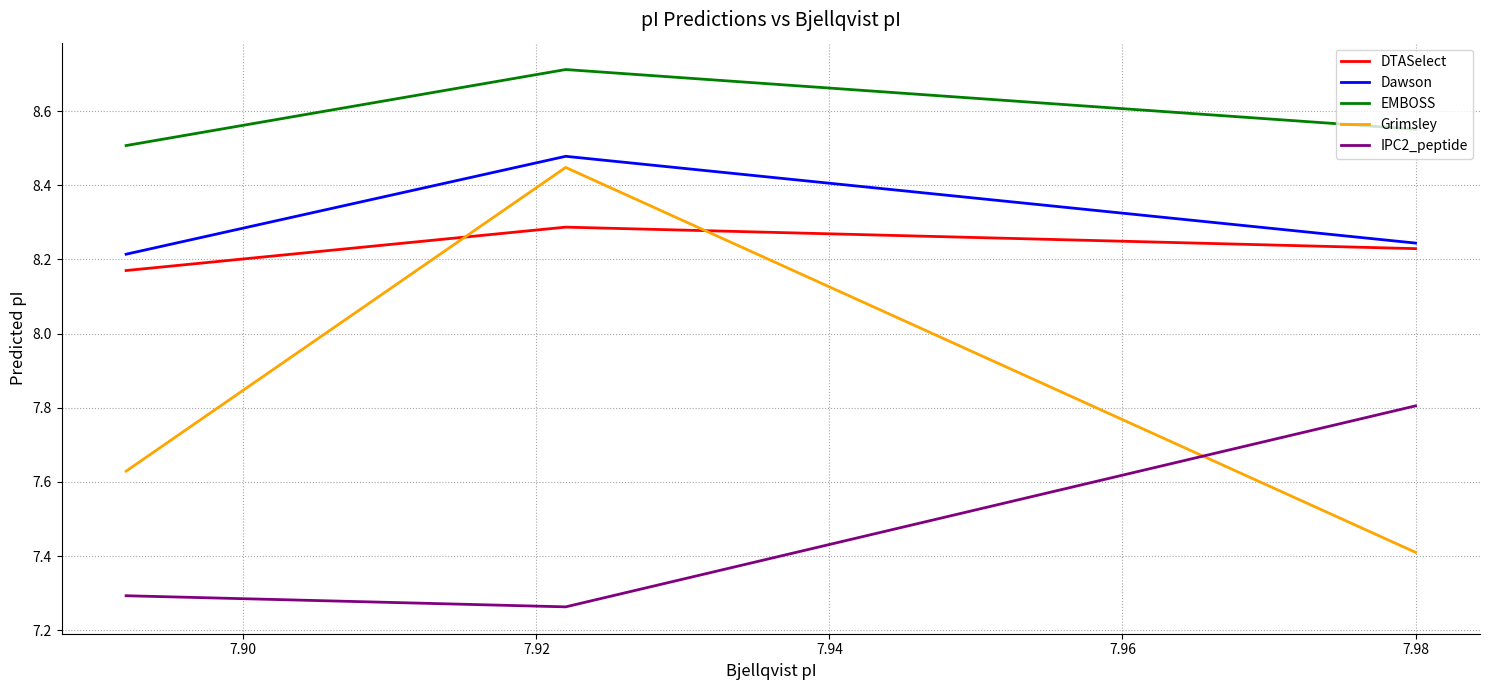

Which series has the largest total across all categories?

EMBOSS